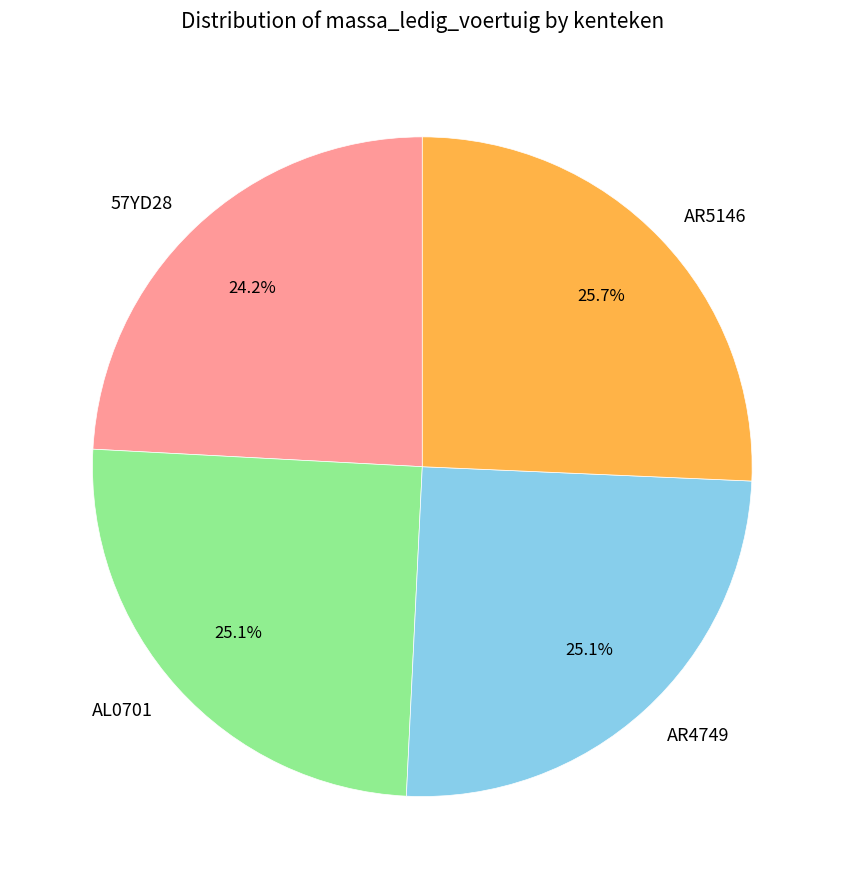

What percentage is the AL0701 slice, to the nearest percent?

25%